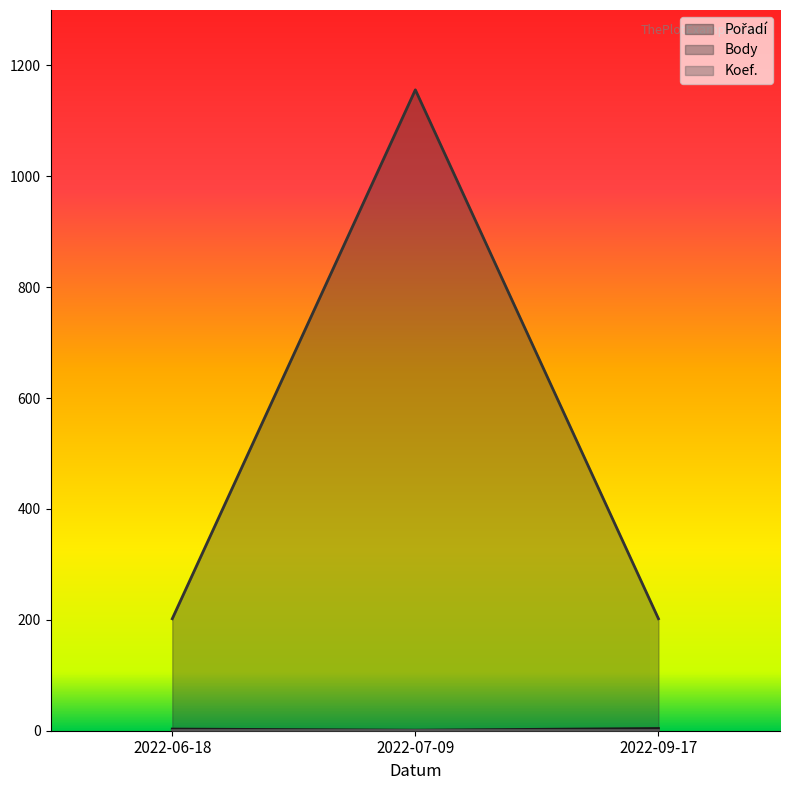

At which category is the sum across all series the highest?

2022-07-09